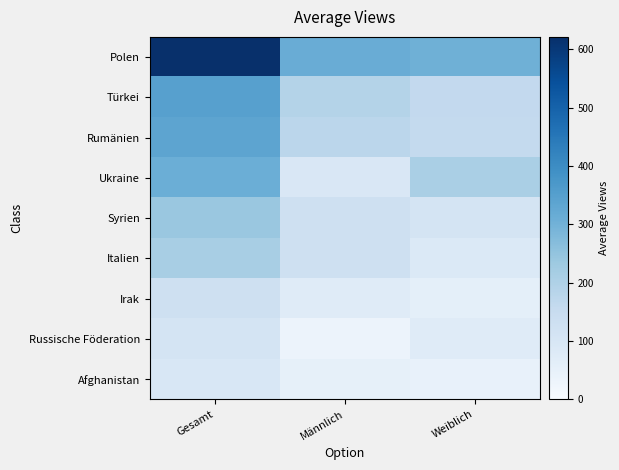

At which category is the sum across all series the highest?

Gesamt